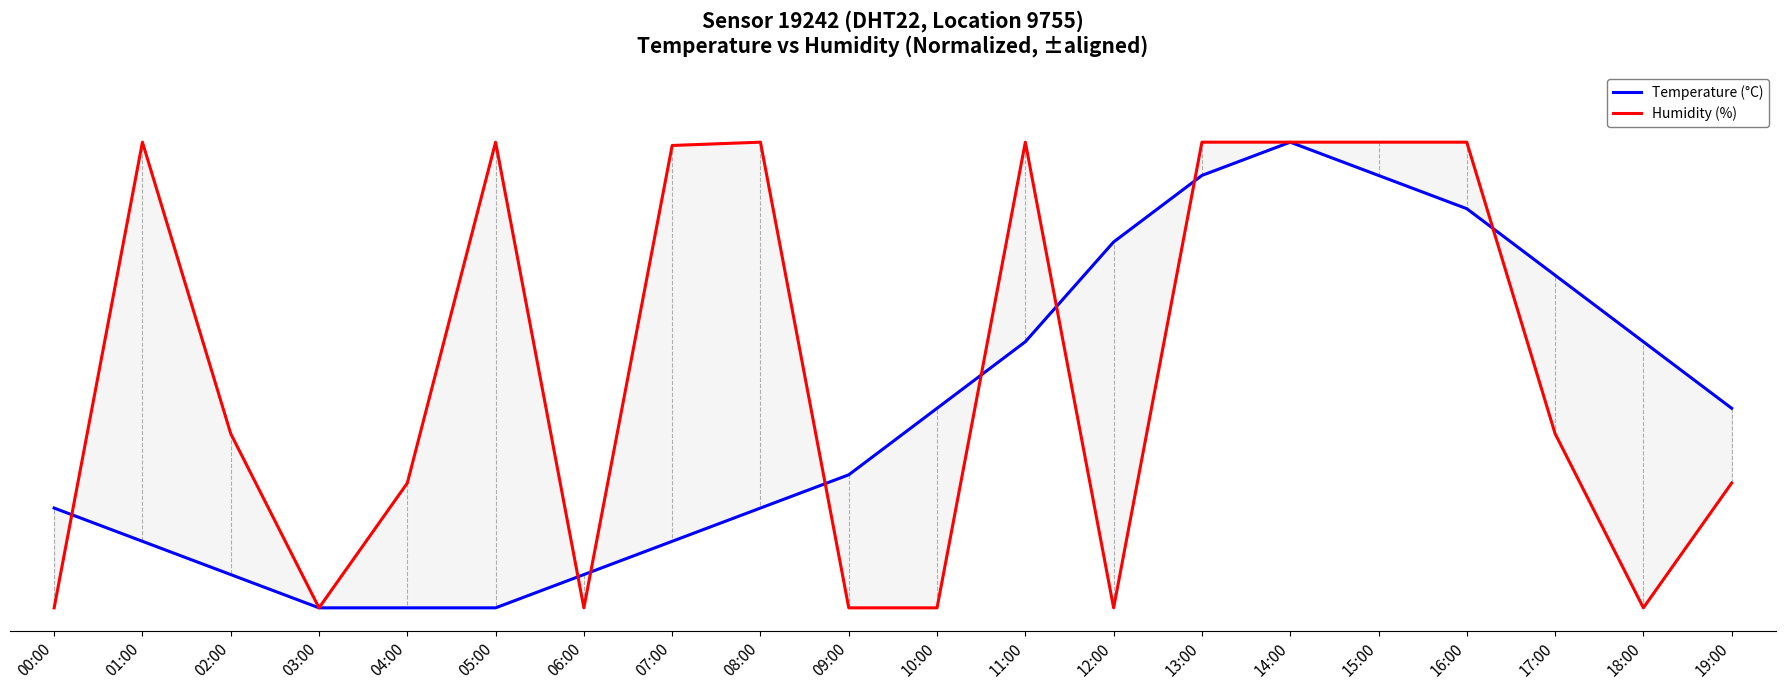

How many values in the Humidity (%) series exceed 0?

13